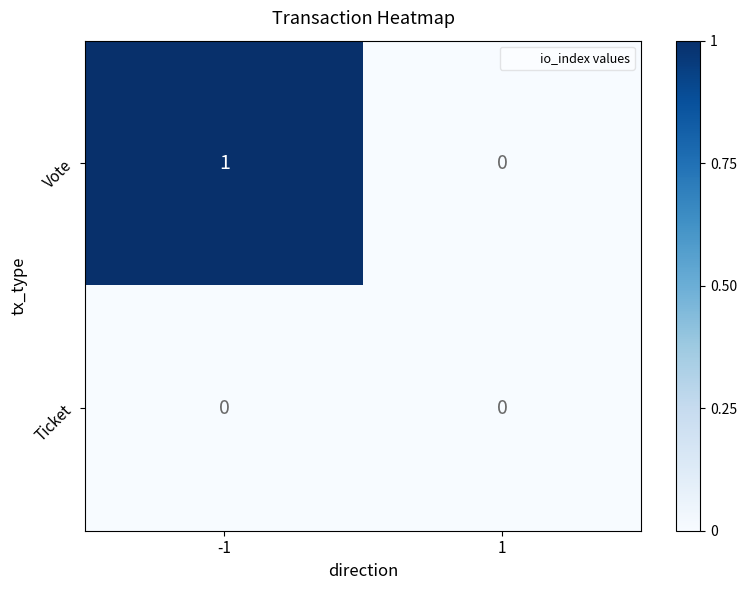

The value of Ticket at -1 is 0. True or false?

True